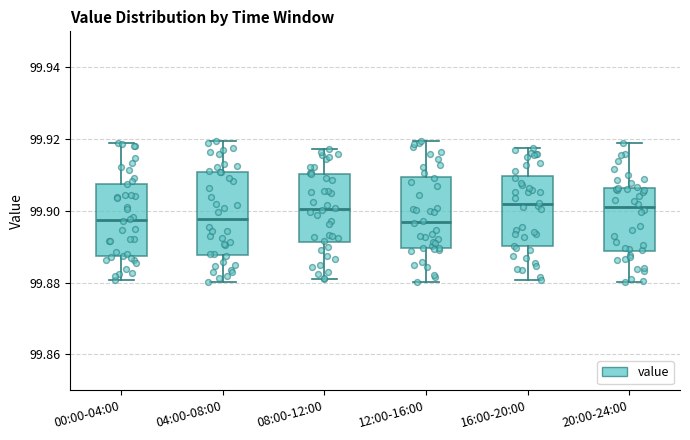

Comparing the boxes themselves (not the whiskers), which one is the tallest?

04:00-08:00